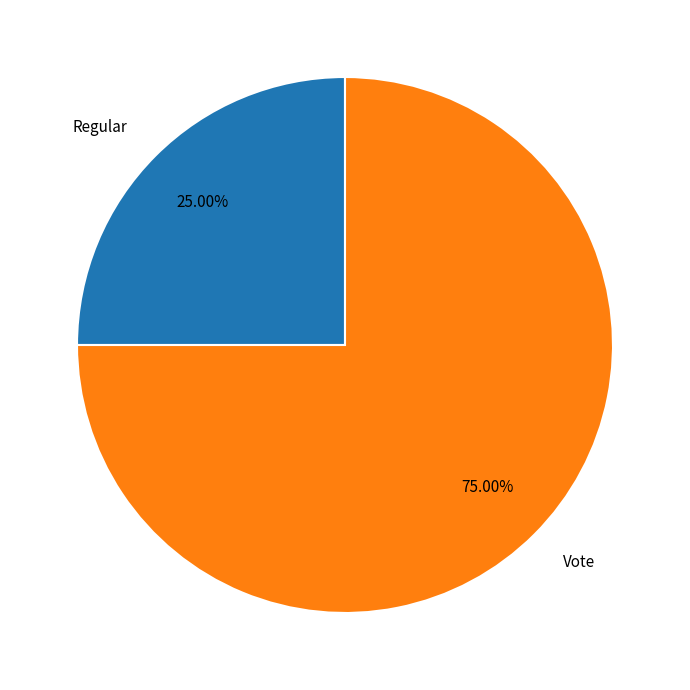

Between Vote and Regular, which is larger?

Vote